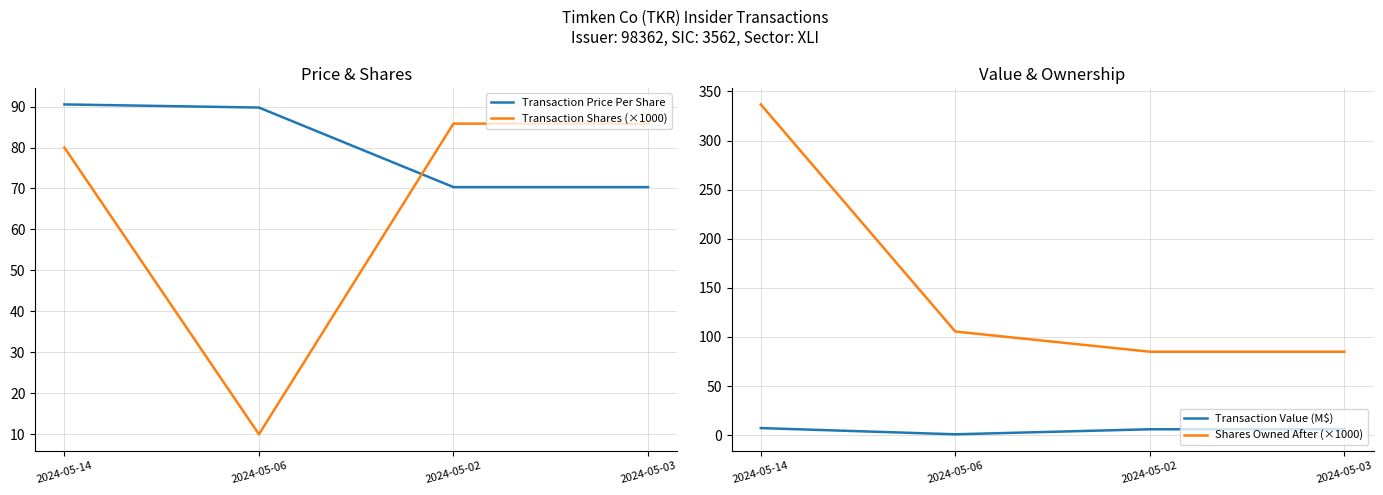

What are all the series names shown in the legend?

Transaction Price Per Share, Transaction Shares (×1000), Transaction Value (M$), Shares Owned After (×1000)